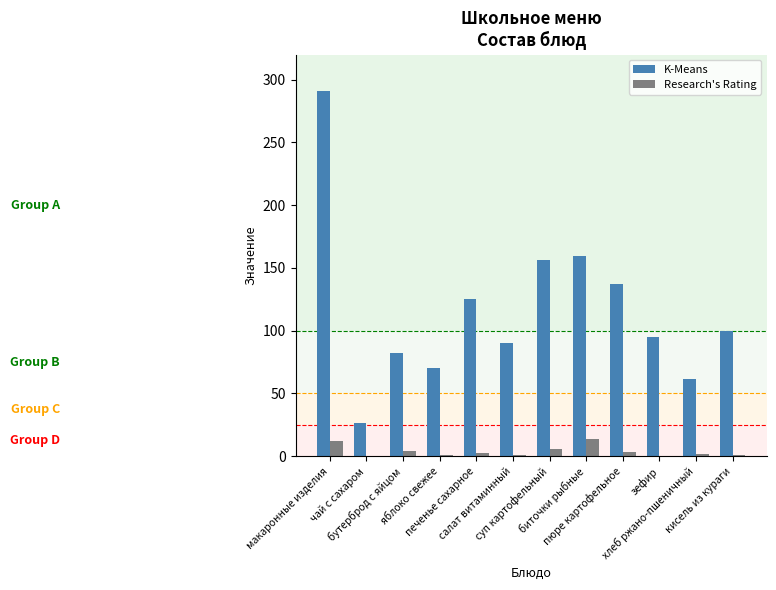

Which series has the largest total across all categories?

K-Means